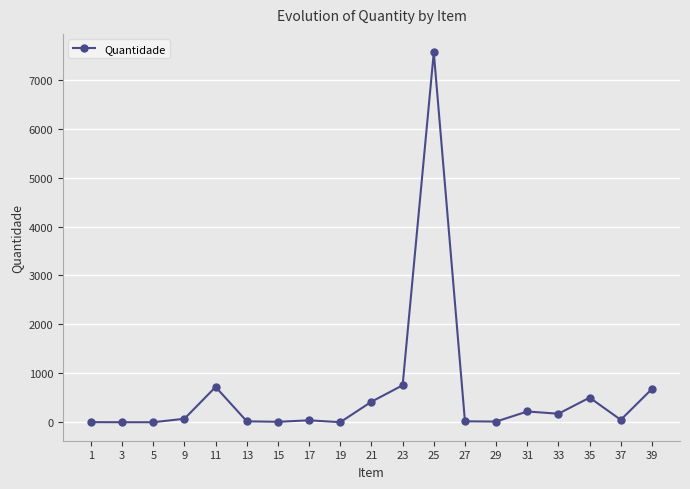

The value at 25 is 3279.2. True or false?

False